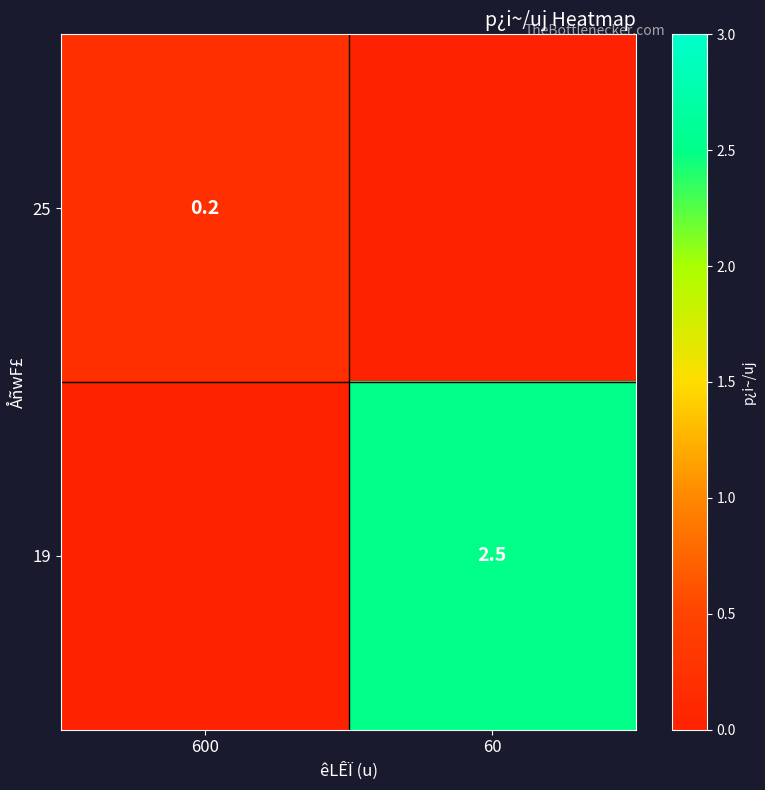

True or false: 19 has a value of 1.2 at 60.

False